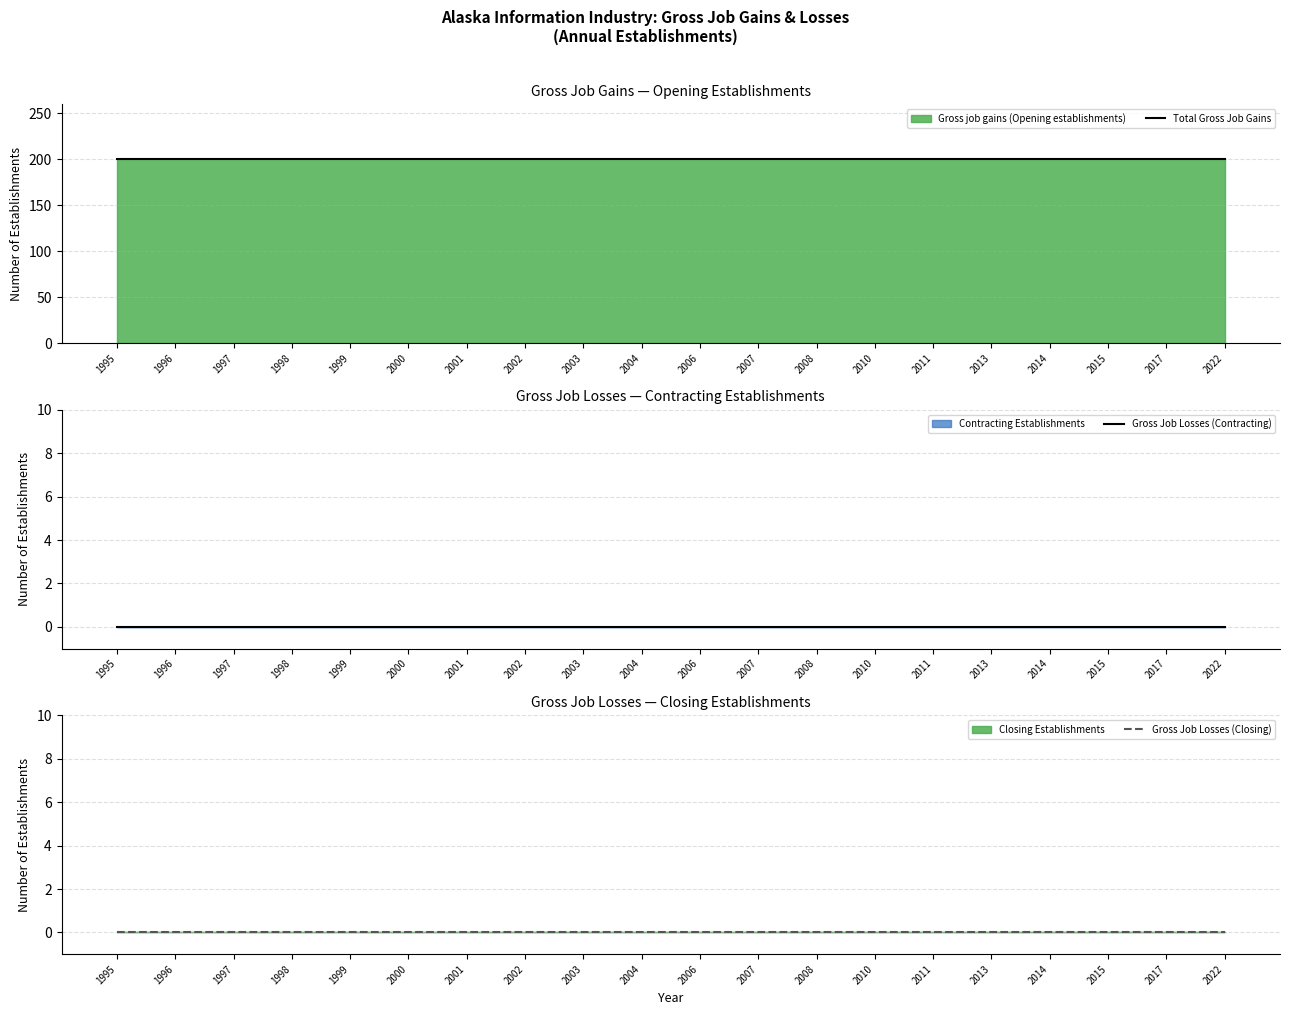

At 1999, list the series in order from largest to smallest.

Total Gross Job Gains, Gross Job Losses (Contracting), Gross Job Losses (Closing)